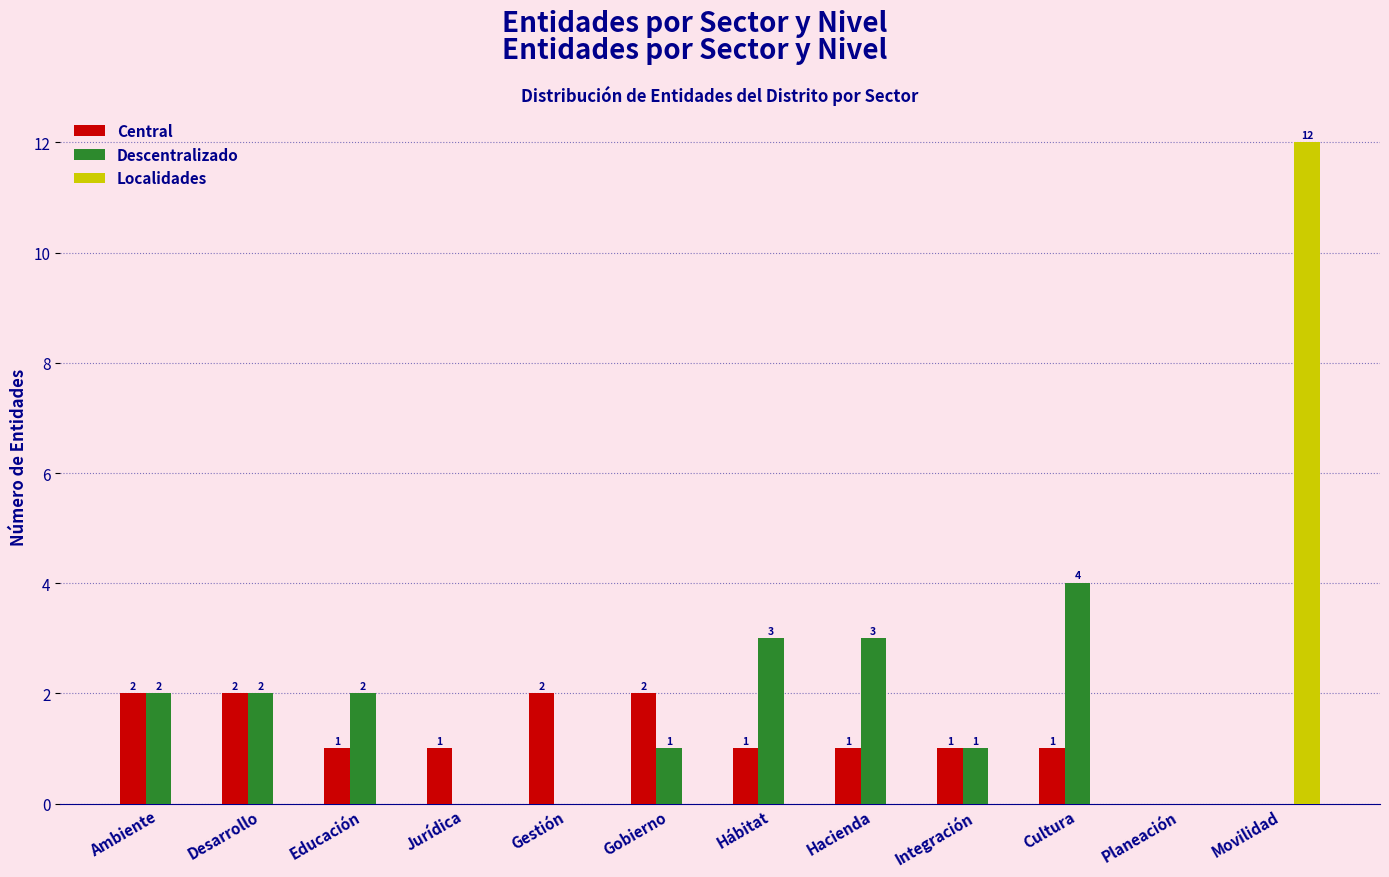

What is the sum of all Localidades values?

12